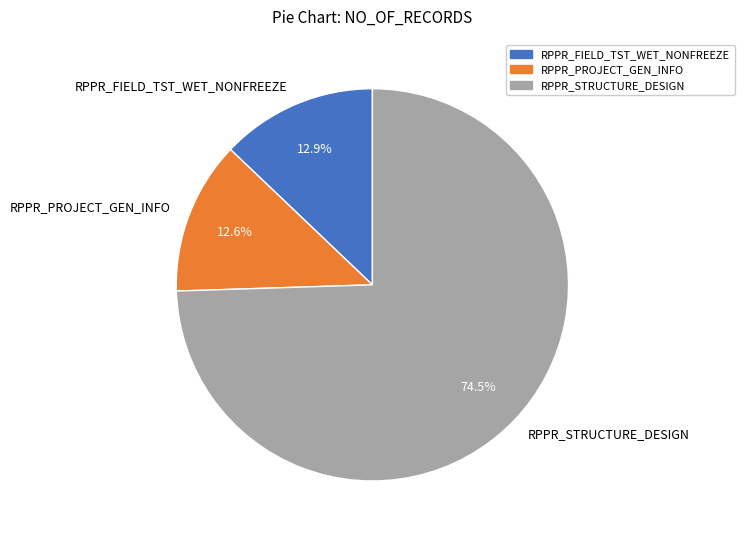

Does RPPR_STRUCTURE_DESIGN account for over 50% of the chart?

Yes